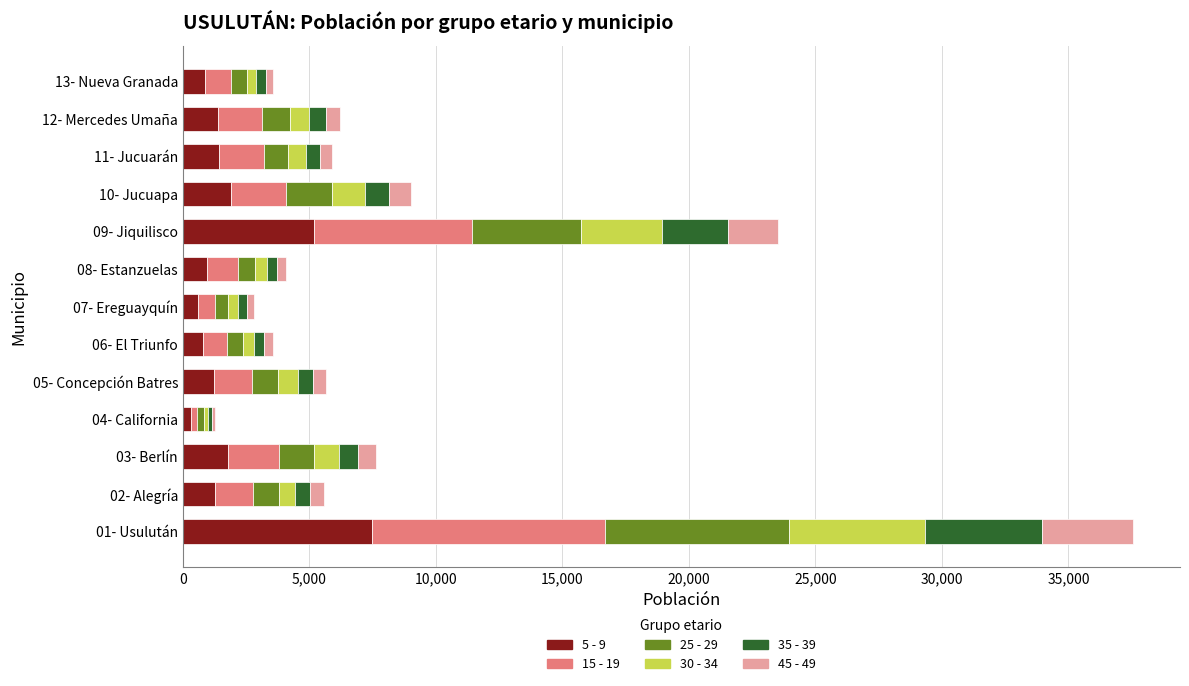

At which category is the sum across all series the highest?

01- Usulután